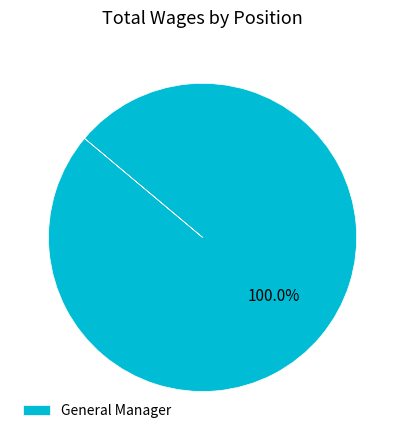

What percentage is the General Manager slice, to the nearest percent?

100%